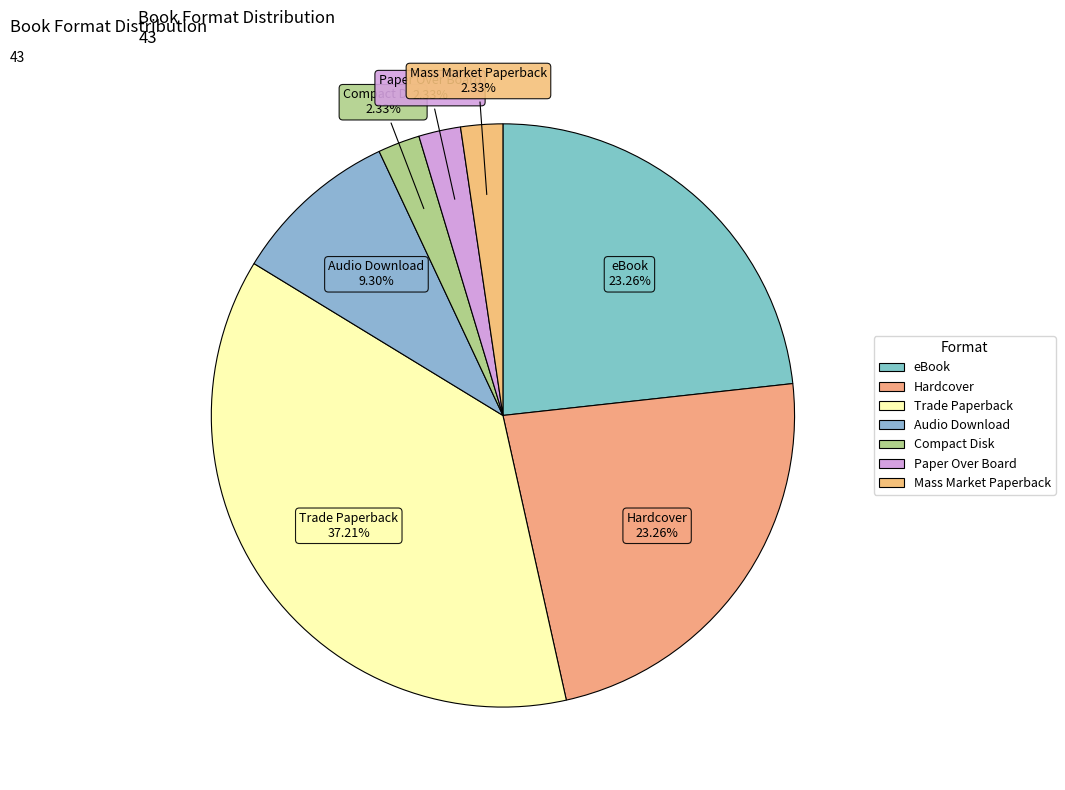

Is the sum of Compact Disk and eBook greater than half?

No